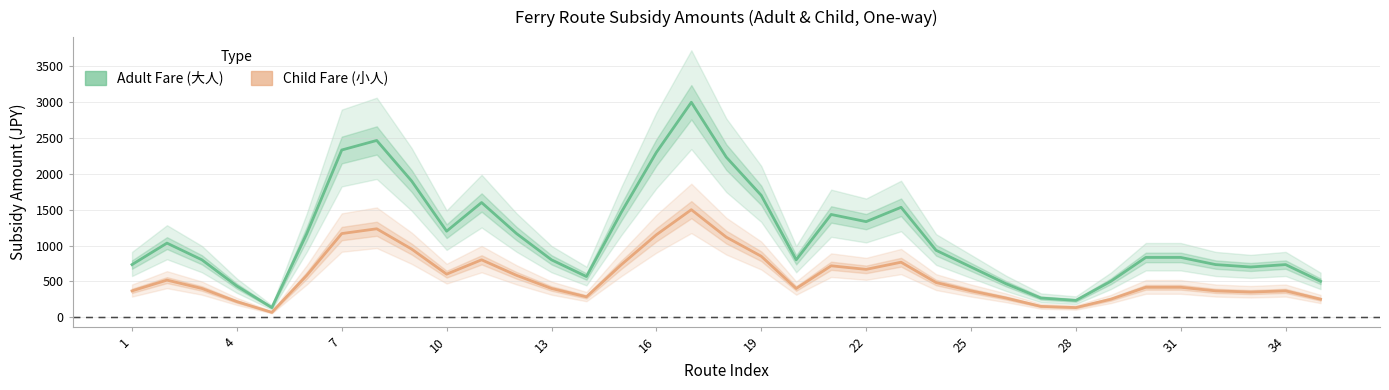

What is the minimum value shown in the chart?

66.7